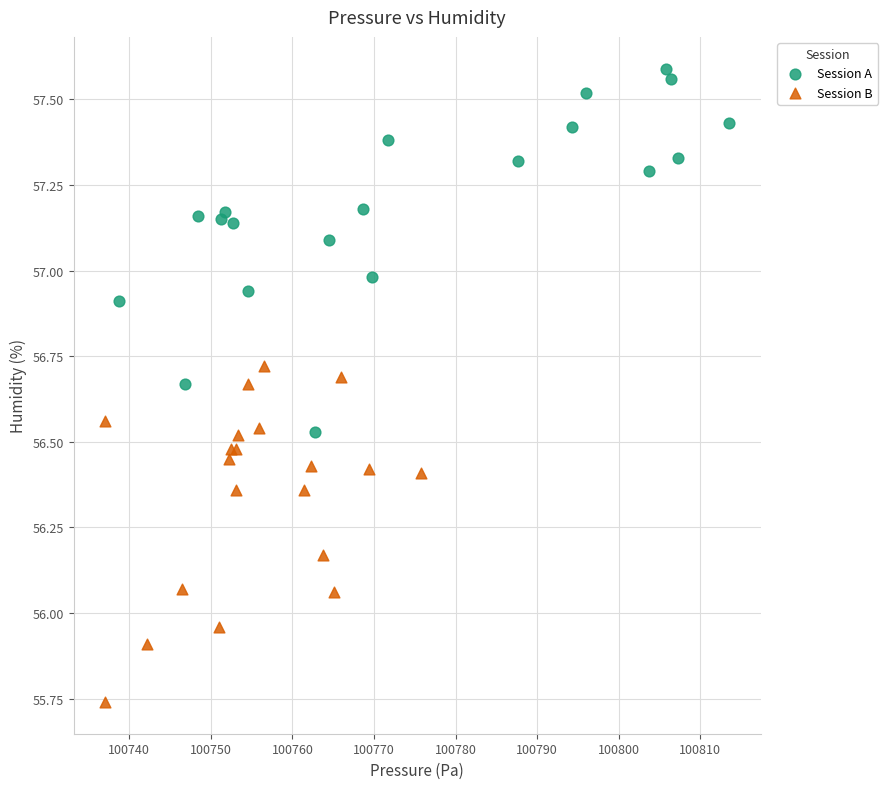

Which series contains the highest Y value?

Session A